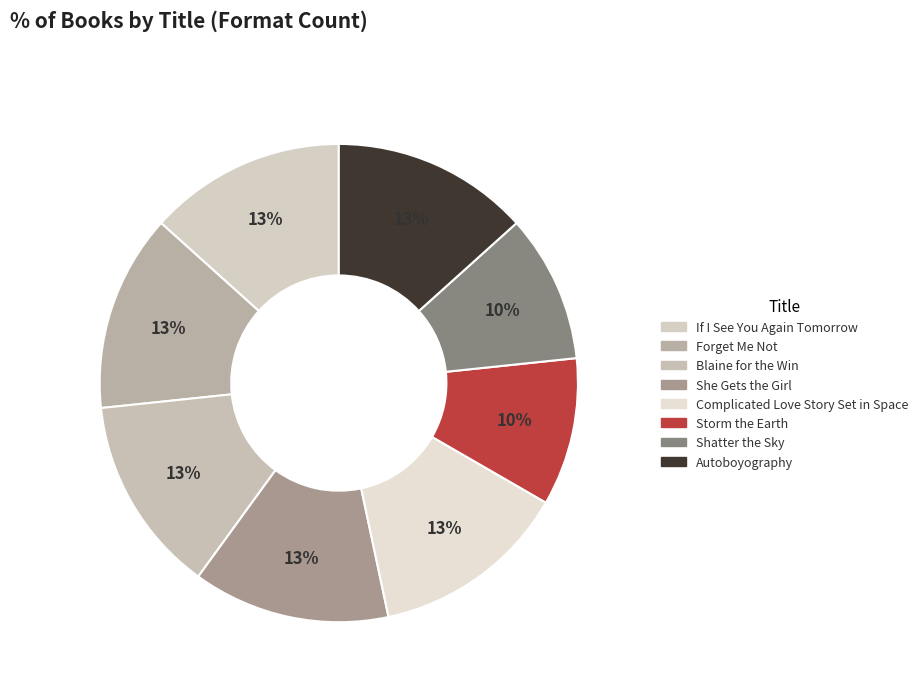

Is She Gets the Girl the majority of the pie?

No